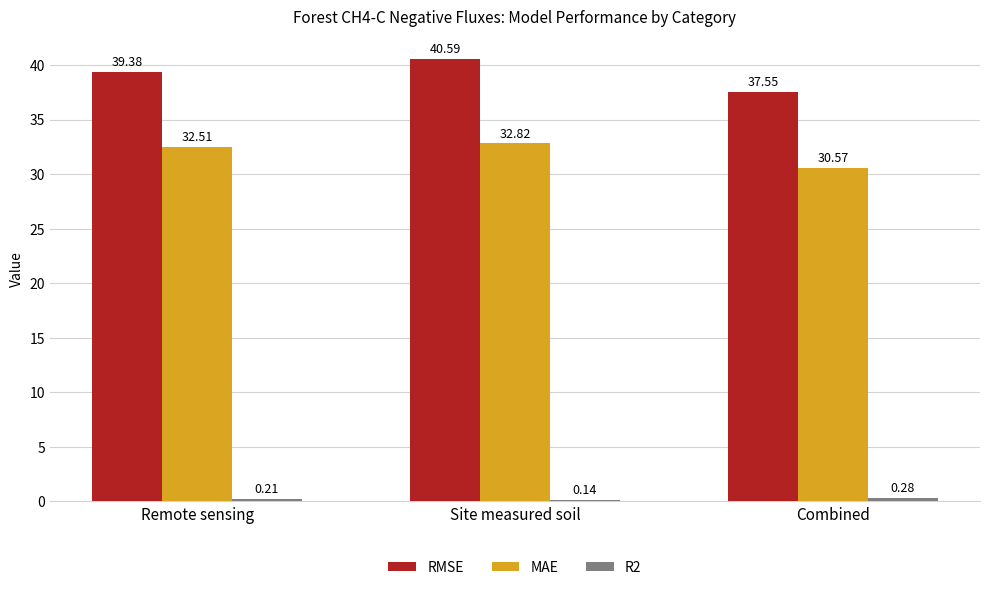

Between Site measured soil and Combined, which series saw the biggest shift?

RMSE